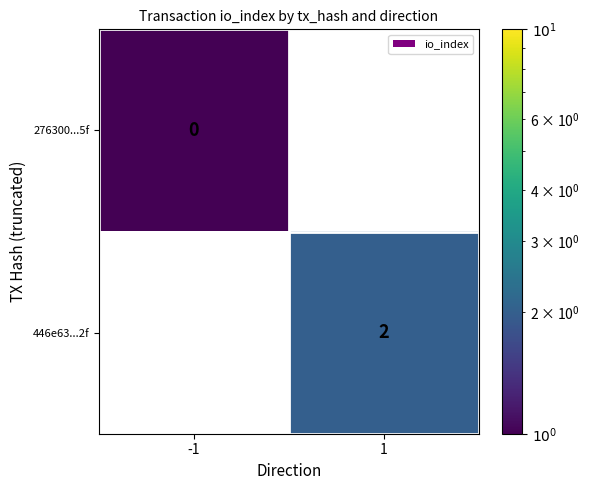

Is it true that 446e63...2f equals 1 at 1?

False